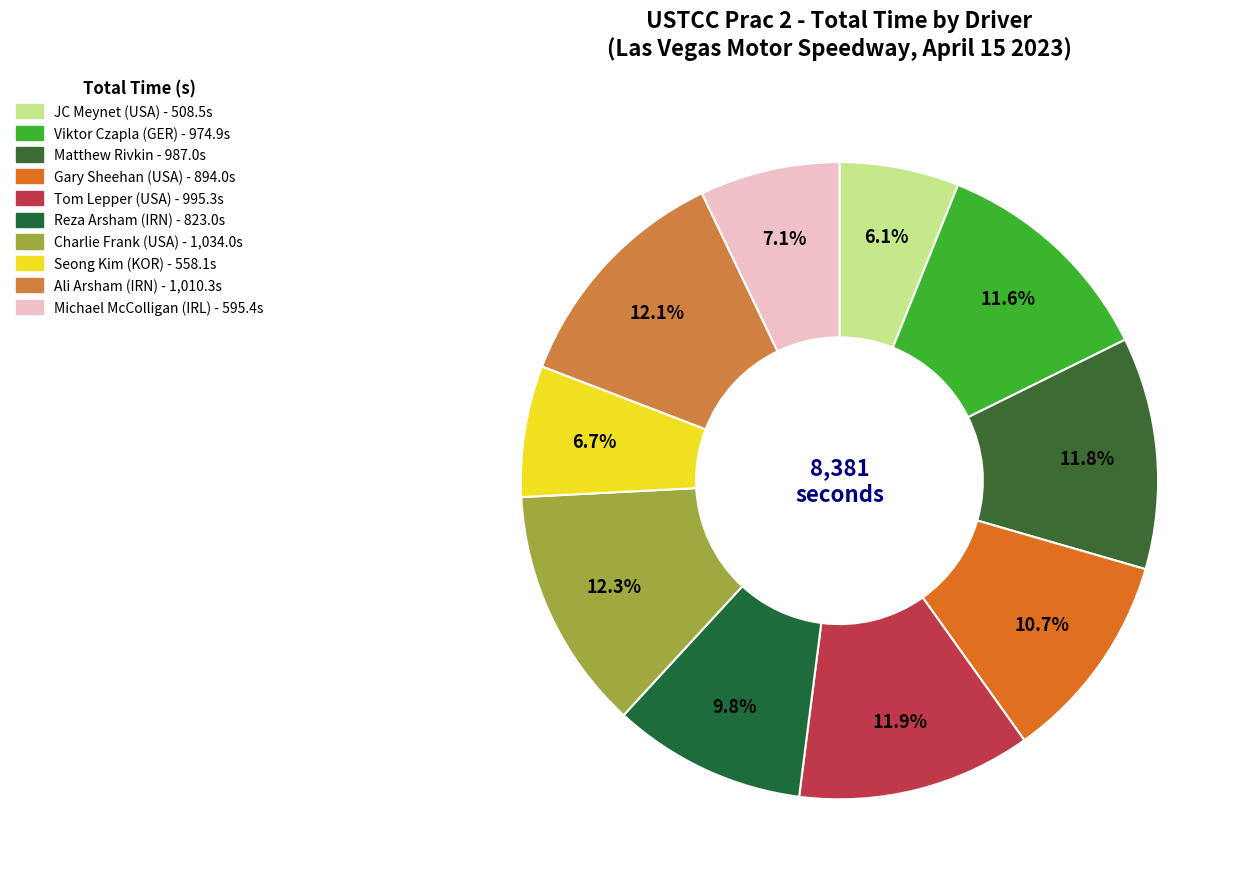

Count the number of slices in the pie.

10